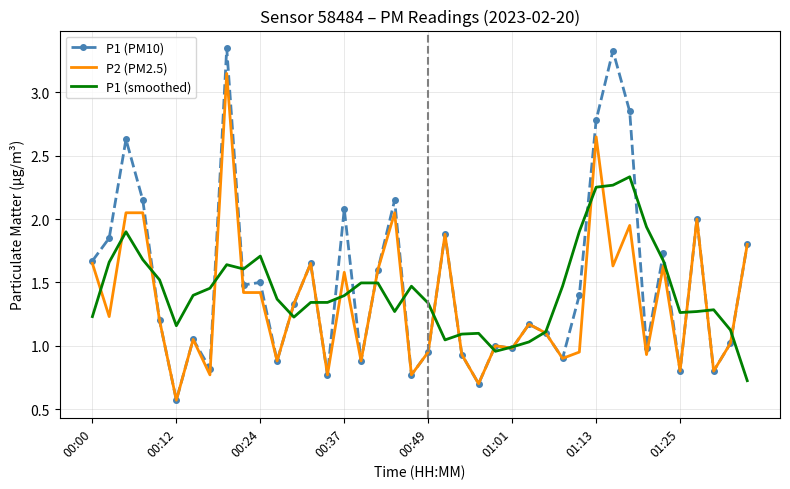

What is the minimum value for P1 (PM10)?

0.6